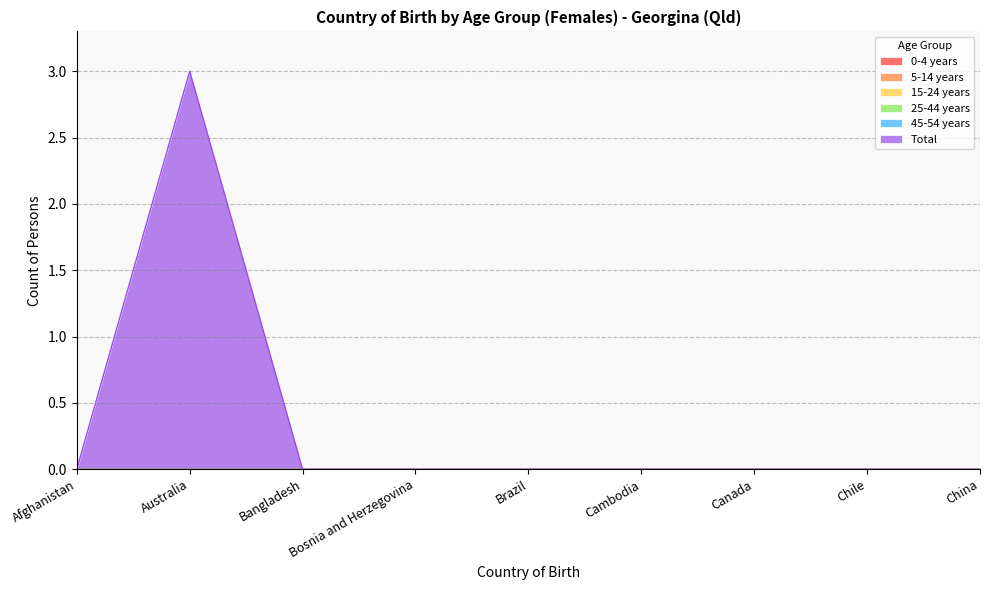

Reading left to right, list all the values displayed in this chart.

0-4 years: 0	0	0	0	0	0	0	0	0
5-14 years: 0	0	0	0	0	0	0	0	0
15-24 years: 0	0	0	0	0	0	0	0	0
25-44 years: 0	0	0	0	0	0	0	0	0
45-54 years: 0	0	0	0	0	0	0	0	0
Total: 0	3	0	0	0	0	0	0	0